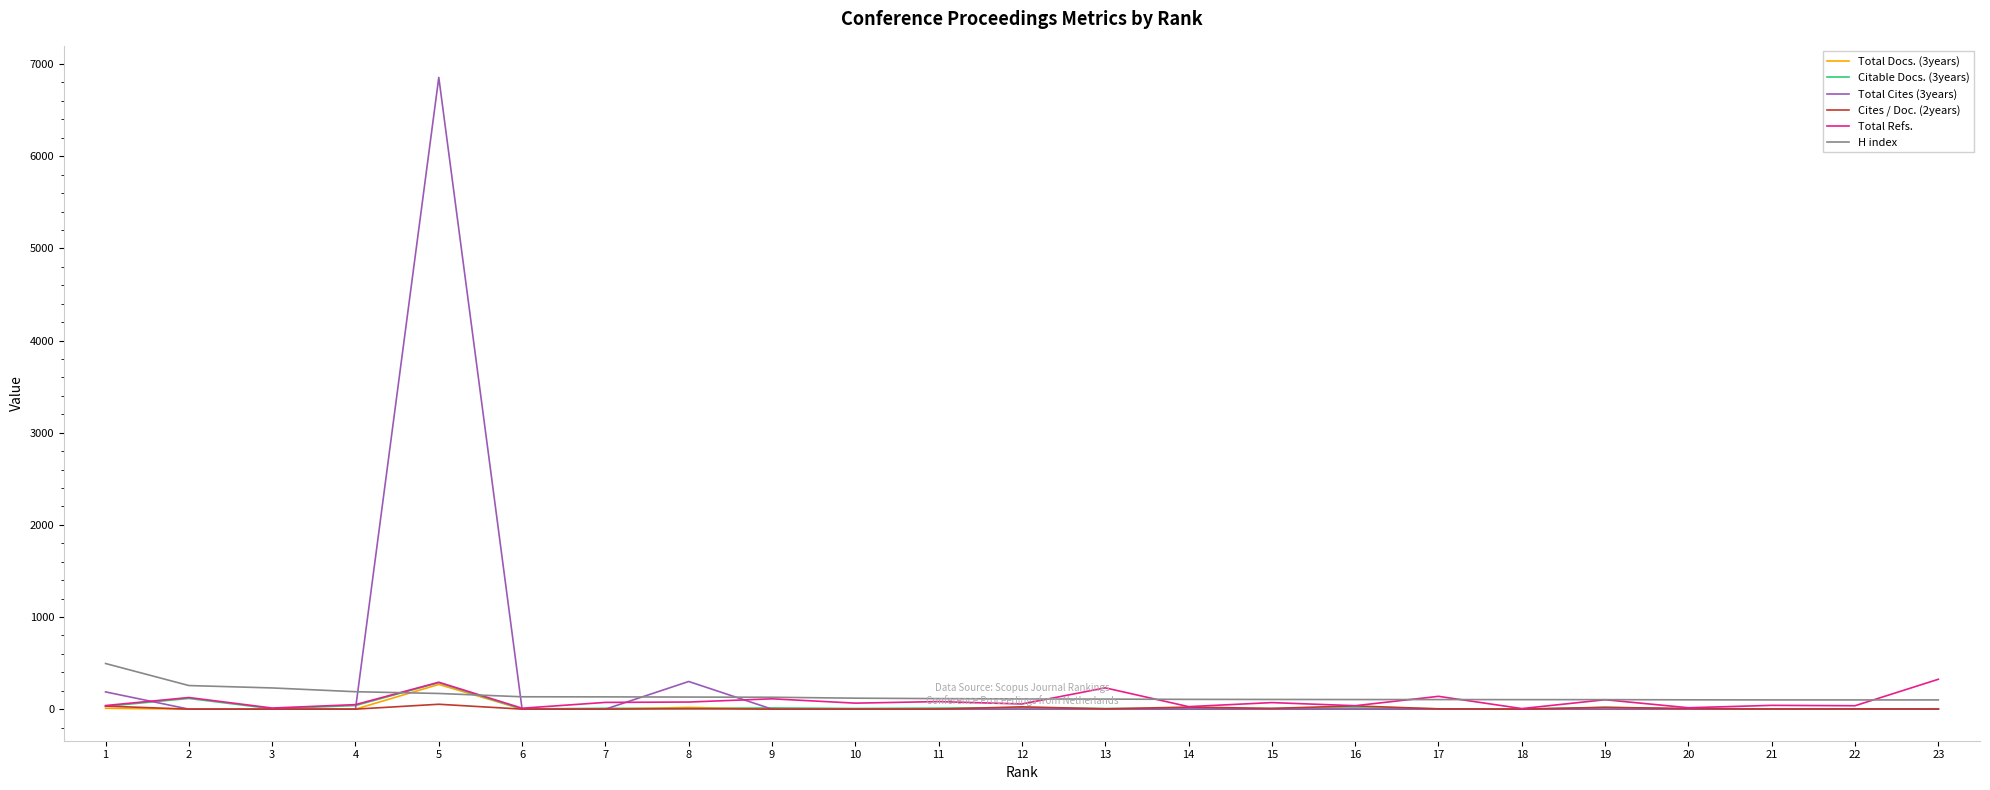

Is the value of Citable Docs. (3years) at 19 greater than the value of H index at 19?

No